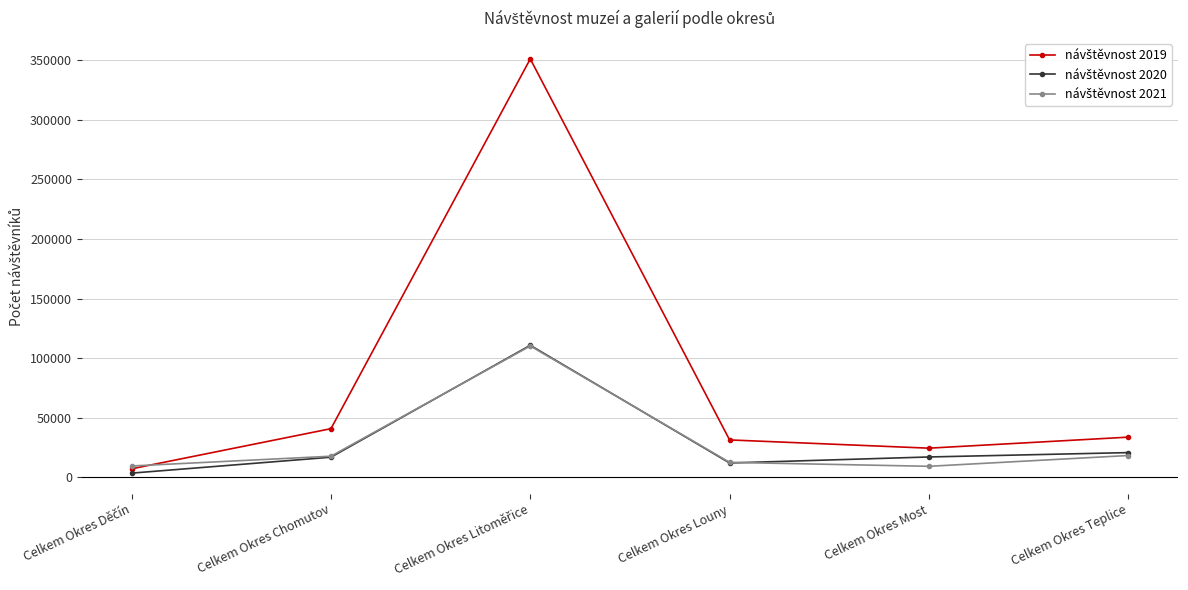

What is the spread (max minus min) of values at Celkem Okres Teplice?

15406